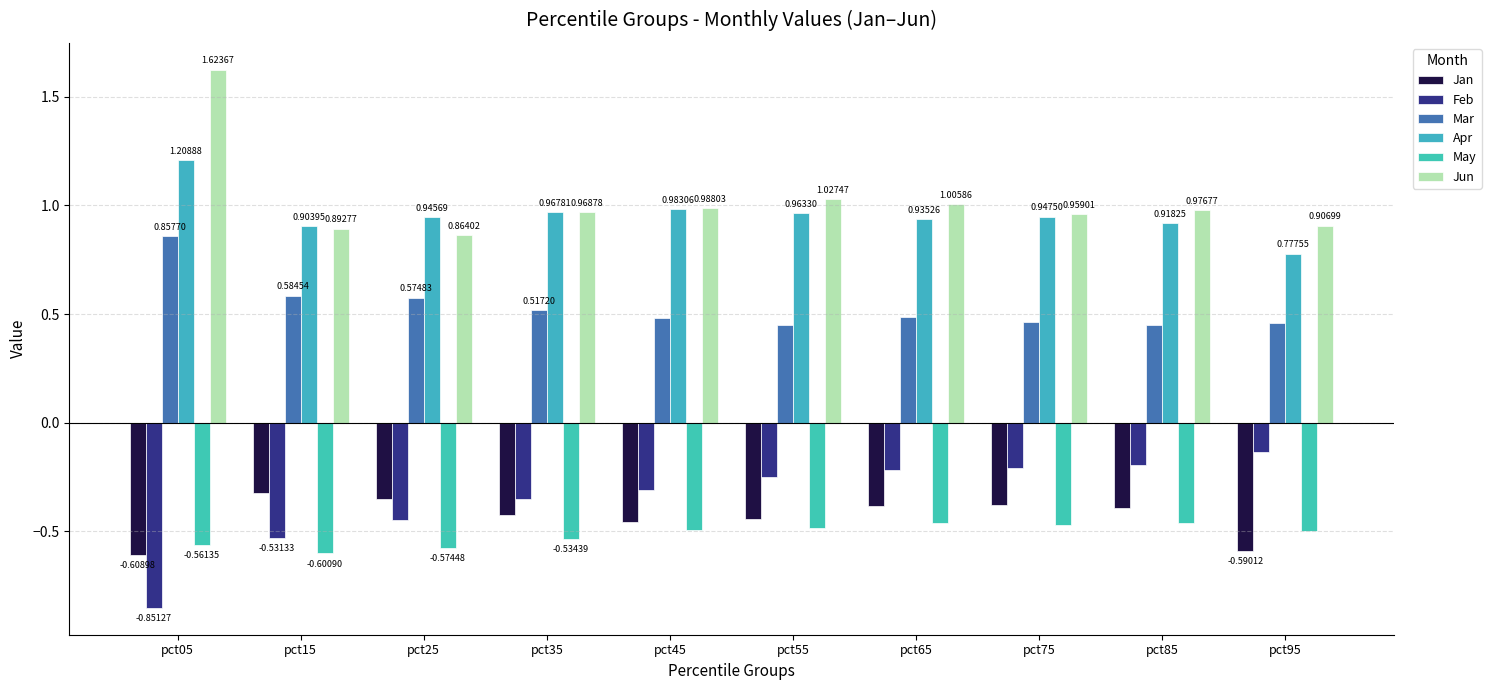

Reading right to left, what are all the values shown in this chart?

Jan: -0.6	-0.4	-0.4	-0.4	-0.4	-0.5	-0.4	-0.4	-0.3	-0.6
Feb: -0.1	-0.2	-0.2	-0.2	-0.2	-0.3	-0.3	-0.4	-0.5	-0.9
Mar: 0.5	0.4	0.5	0.5	0.5	0.5	0.5	0.6	0.6	0.9
Apr: 0.8	0.9	0.9	0.9	1.0	1.0	1.0	0.9	0.9	1.2
May: -0.5	-0.5	-0.5	-0.5	-0.5	-0.5	-0.5	-0.6	-0.6	-0.6
Jun: 0.9	1.0	1.0	1.0	1.0	1.0	1.0	0.9	0.9	1.6